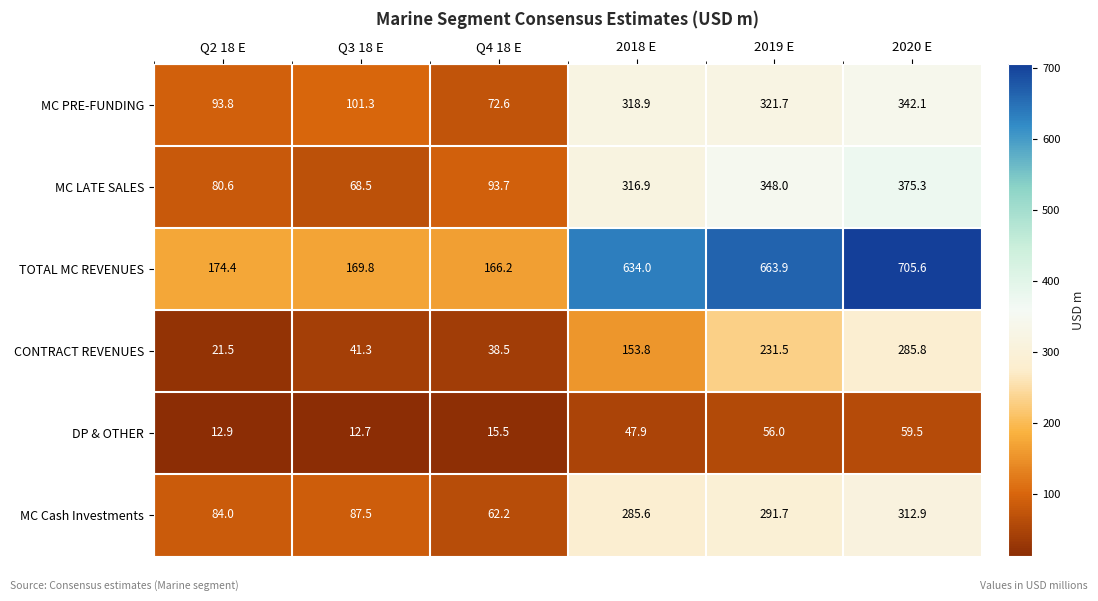

Rank the series by their maximum value, from highest to lowest.

TOTAL MC REVENUES, MC LATE SALES, MC PRE-FUNDING, MC Cash Investments, CONTRACT REVENUES, DP & OTHER